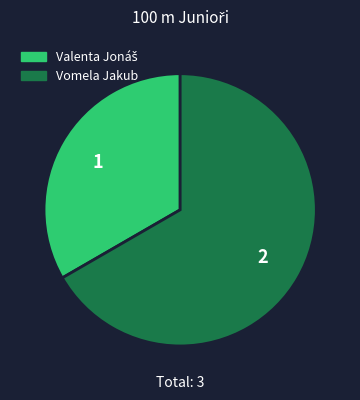

How many slices are in this pie chart?

2